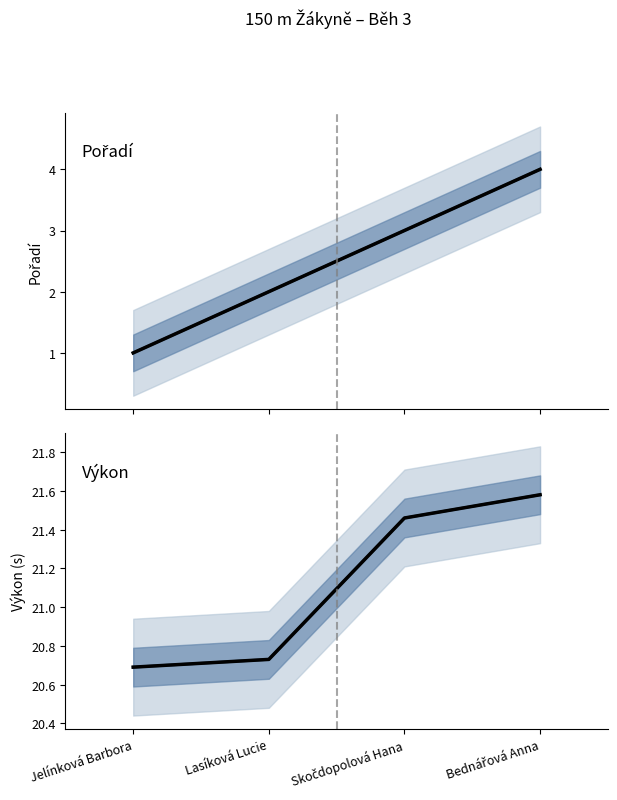

The value of Pořadí (mean) at Jelínková Barbora is 0.5. True or false?

False